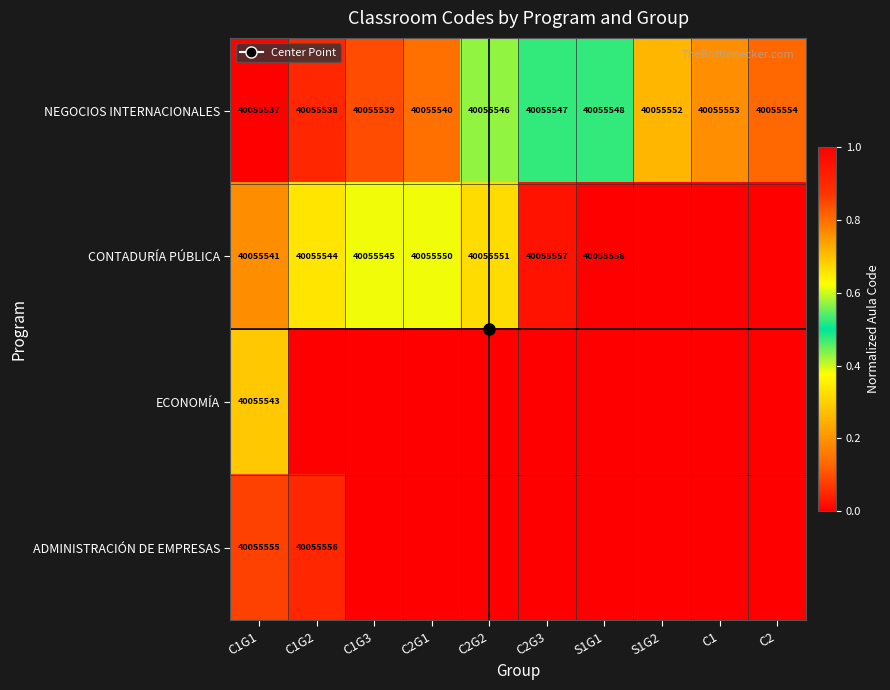

Count the number of categories in the chart.

10